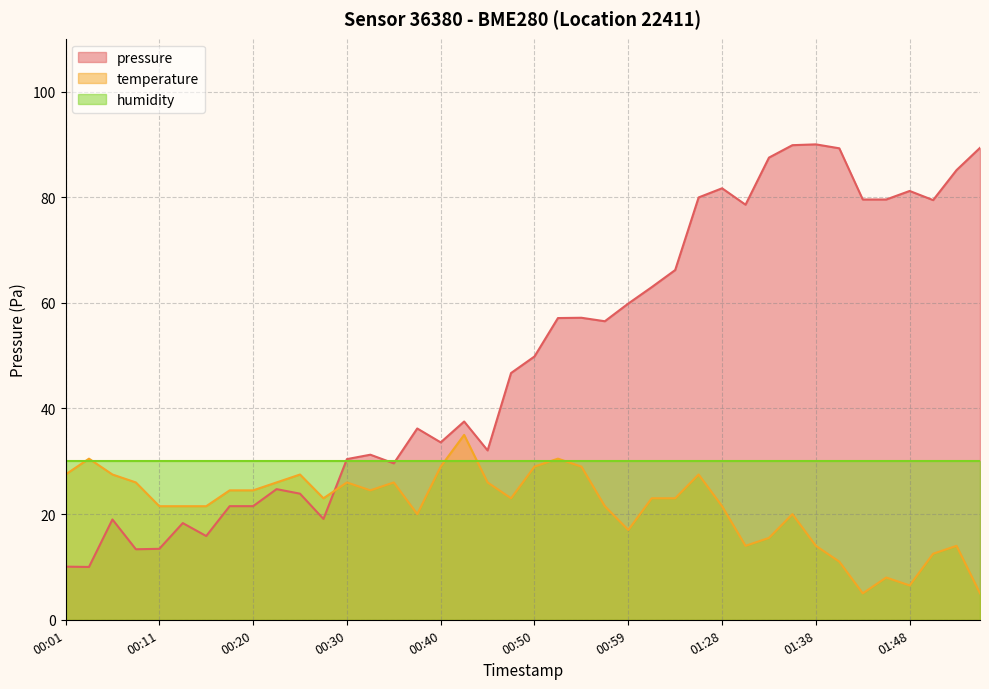

How many times do temperature and pressure cross each other?

1